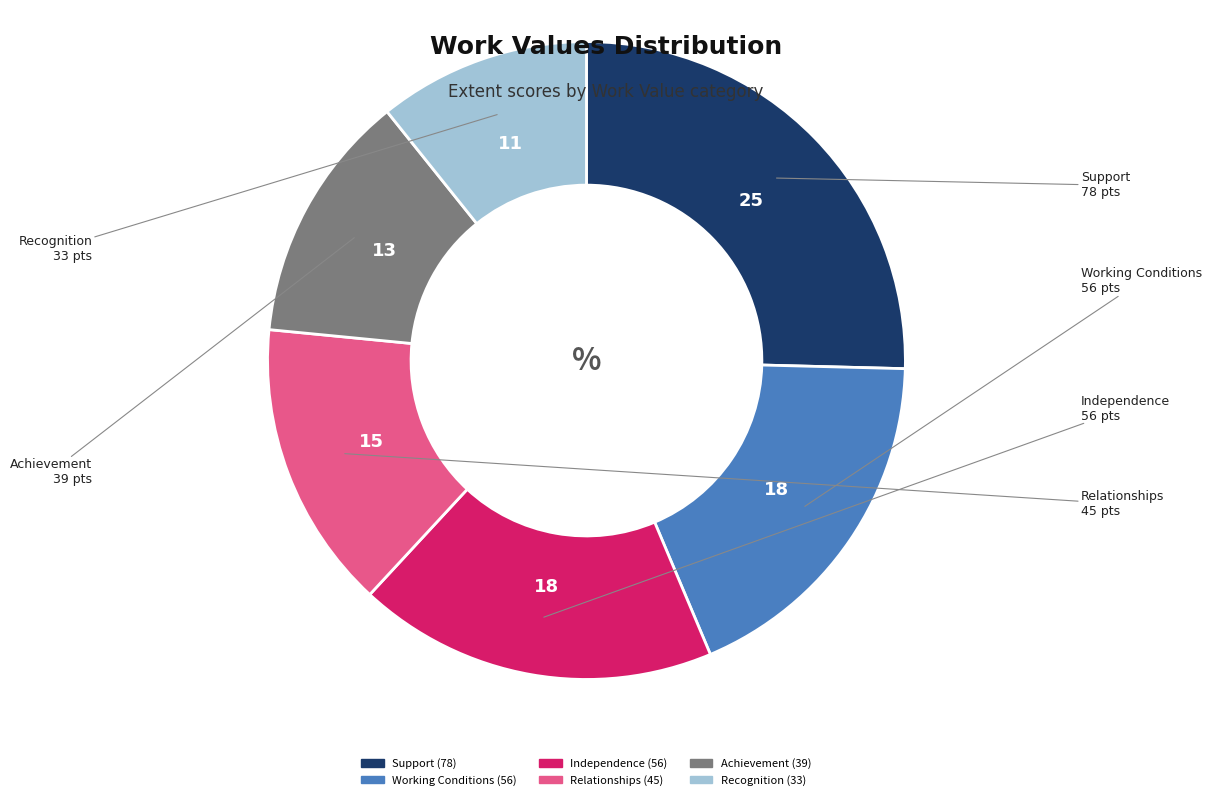

Which slice is the smallest?

Recognition